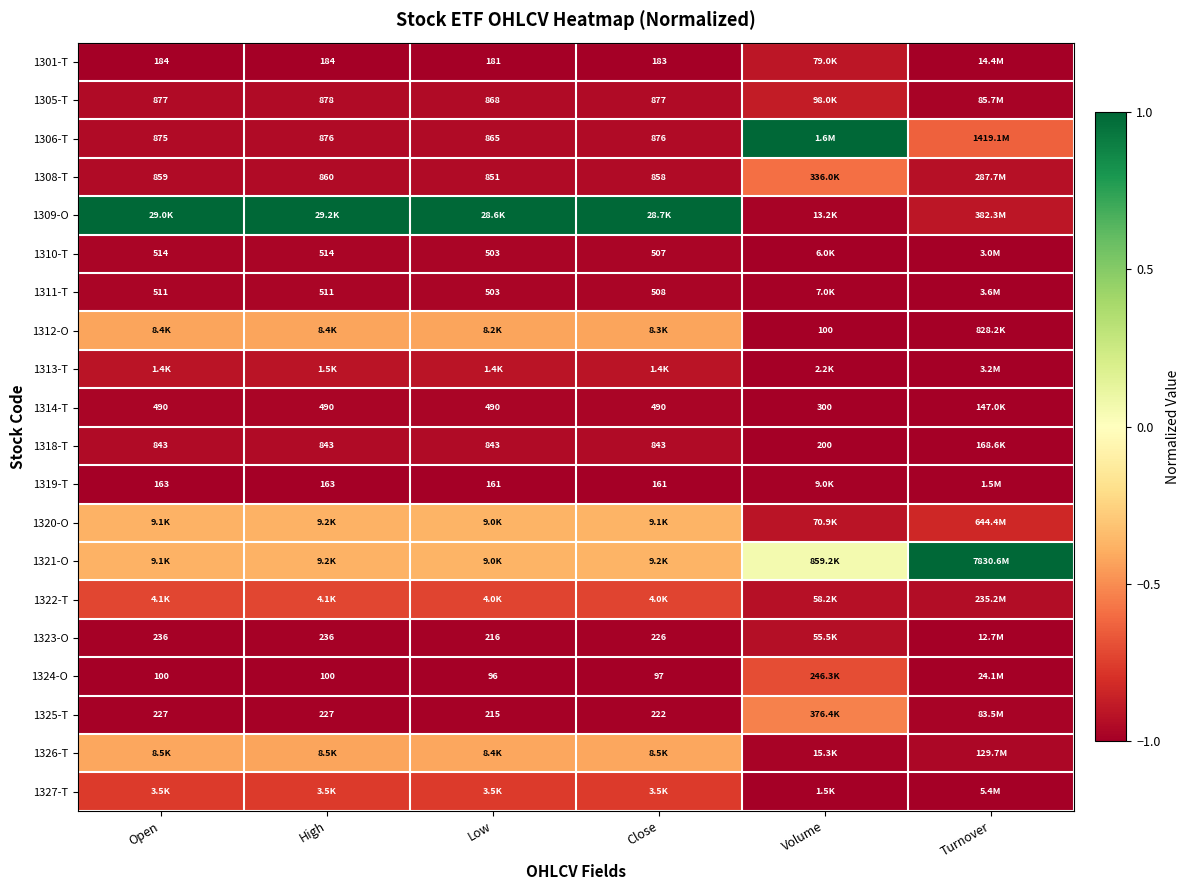

How many categories are shown in the chart?

6